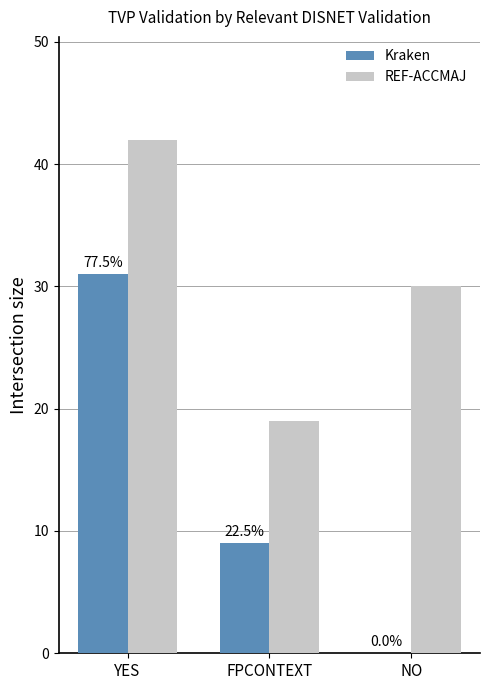

What are all the series names shown in the legend?

Kraken, REF-ACCMAJ